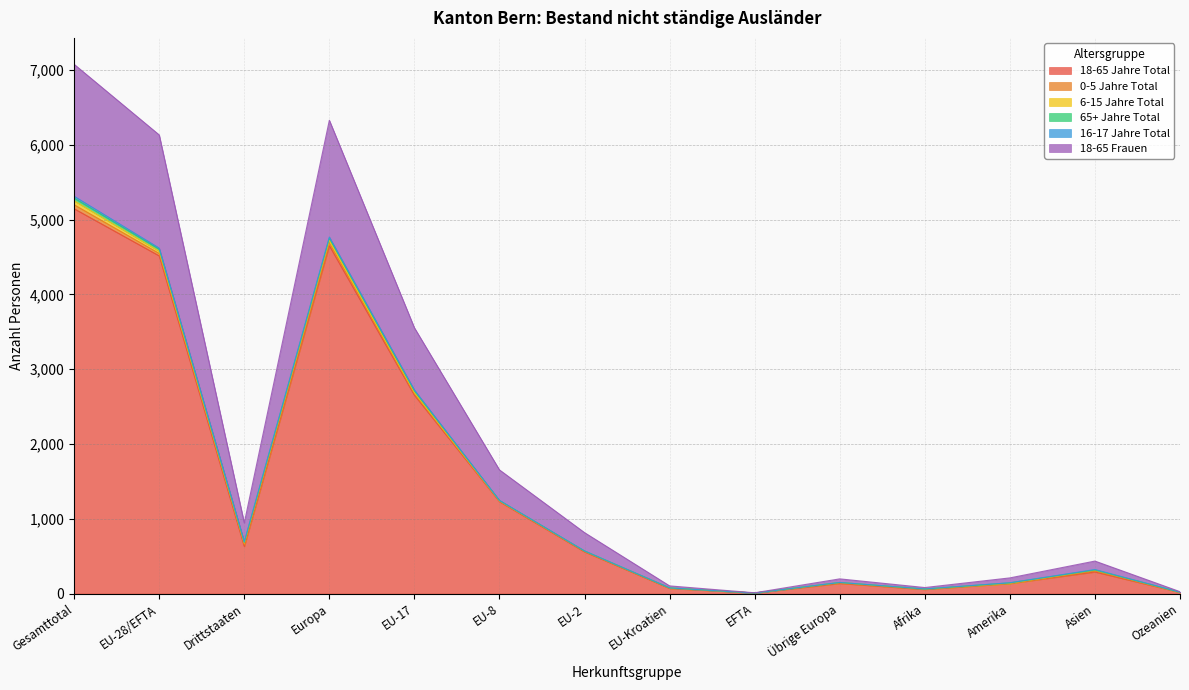

At which category is the sum across all series the highest?

Gesamttotal